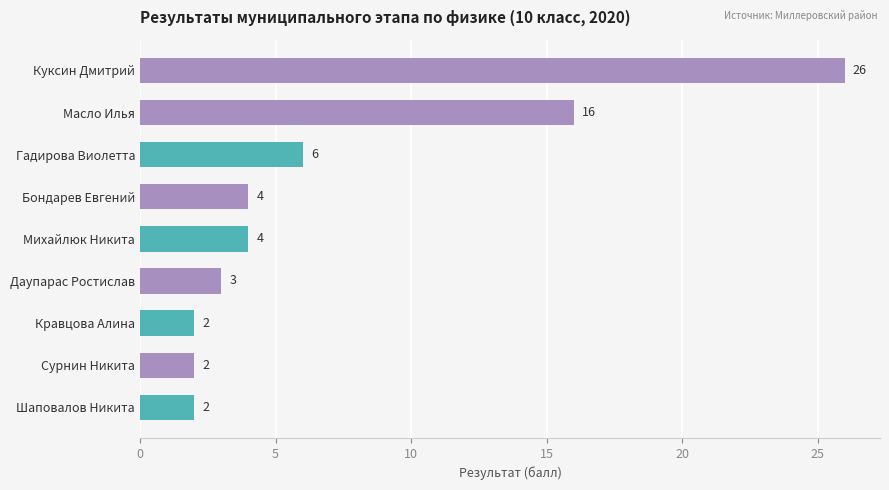

Reading top to bottom, what are all the values shown in this chart?

Куксин Дмитрий=26	Масло Илья=16	Гадирова Виолетта=6	Бондарев Евгений=4	Михайлюк Никита=4	Даупарас Ростислав=3	Кравцова Алина=2	Сурнин Никита=2	Шаповалов Никита=2